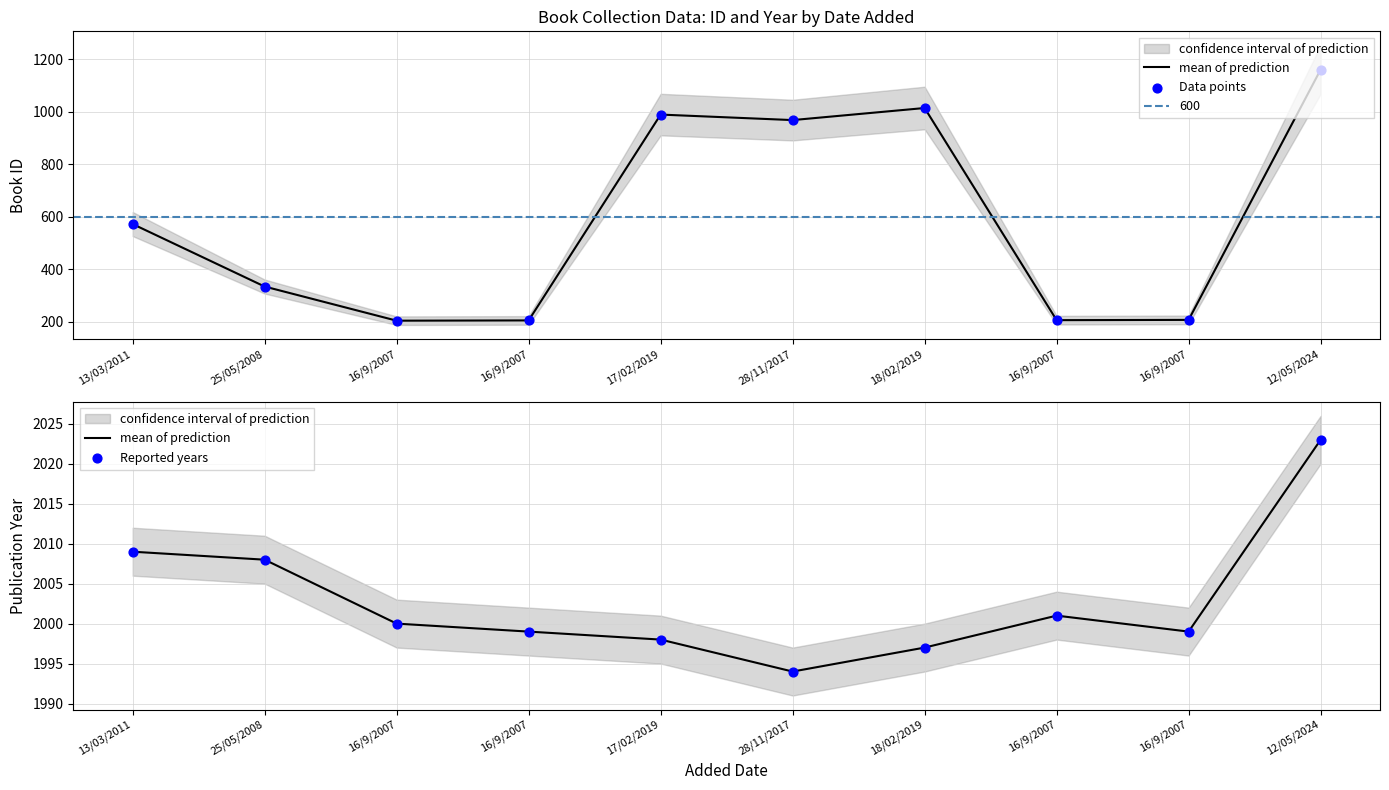

What are all the series names shown in the legend?

mean of prediction, Data points, Reported years